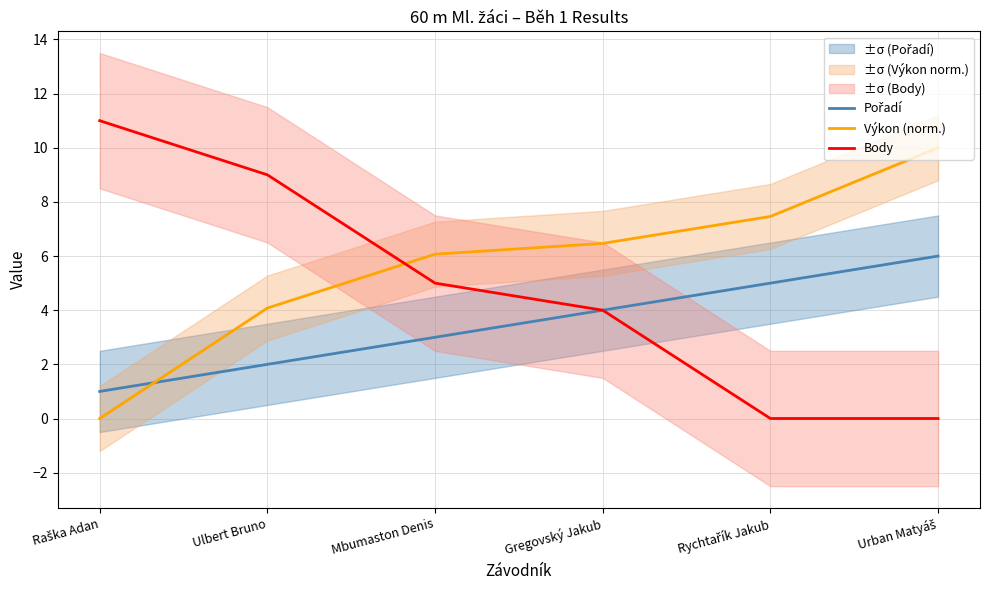

Which has a higher value, Mbumaston Denis or Urban Matyáš?

Urban Matyáš